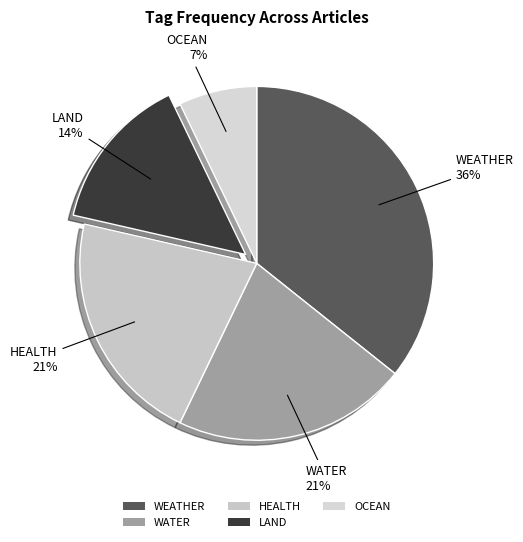

How many segments does this pie chart have?

5